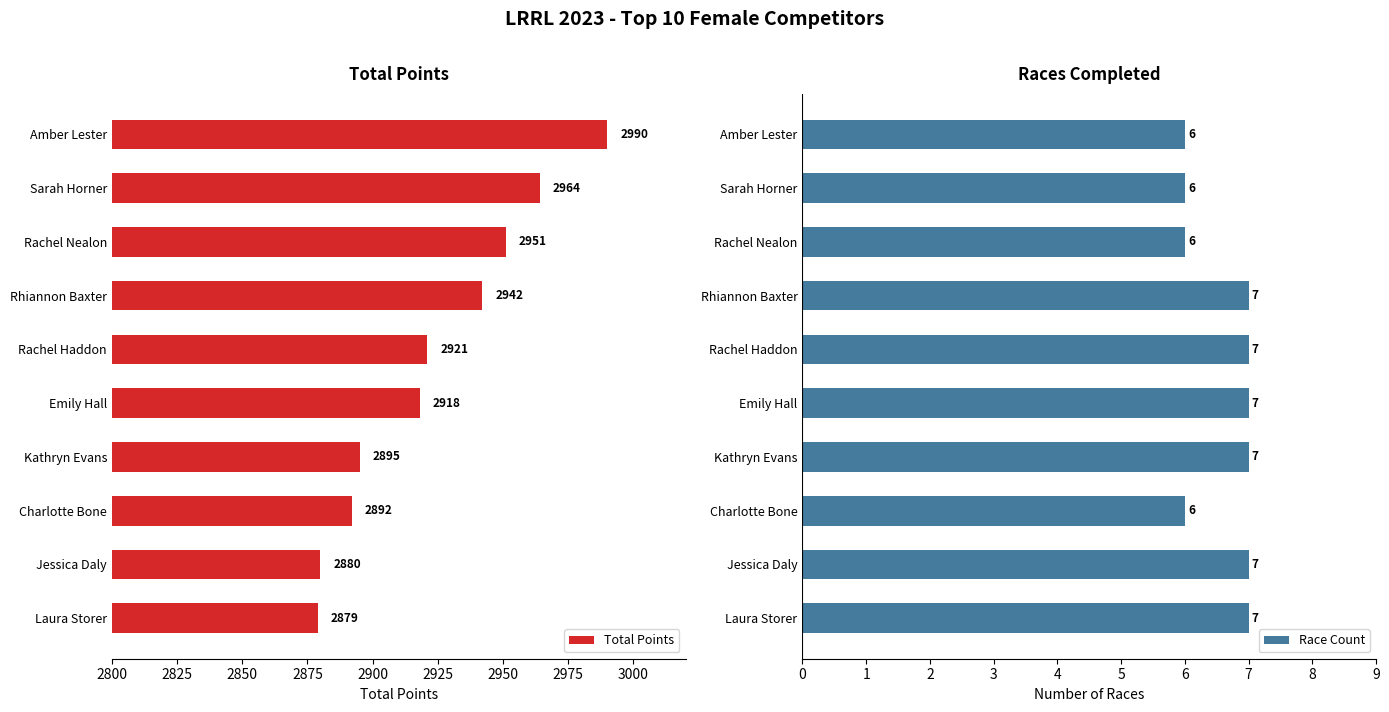

Which category has the highest value in the Total Points series?

Amber Lester